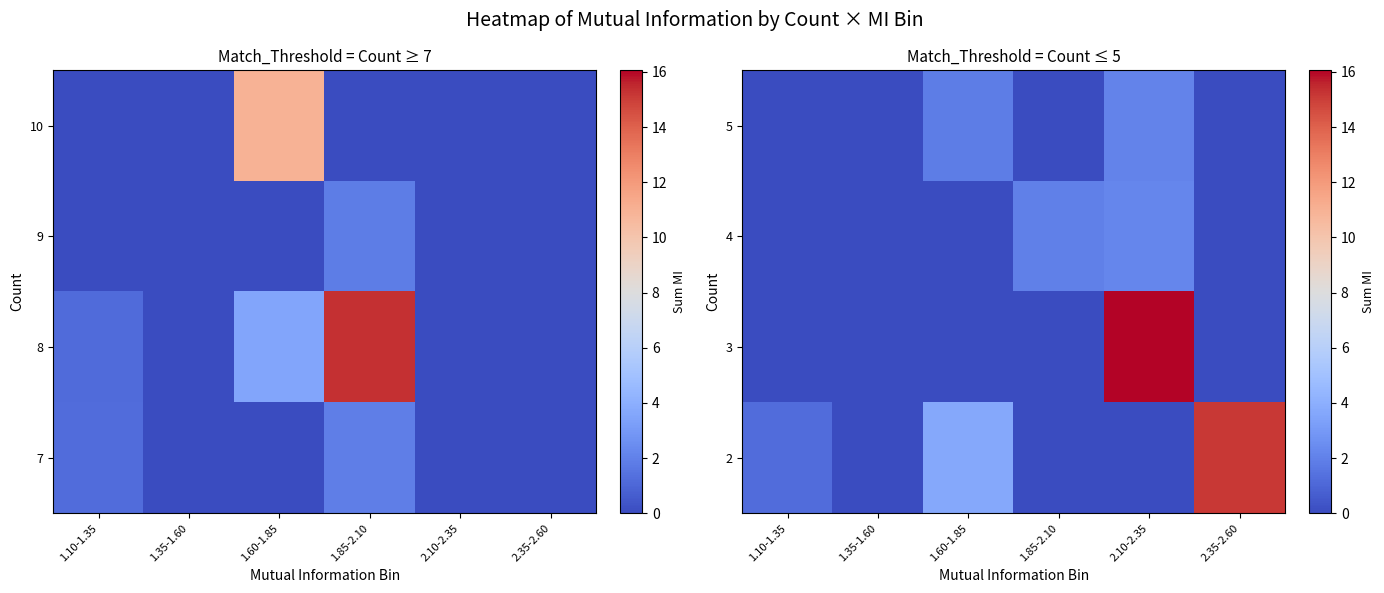

Which has a higher value, 2.10-2.35 or 1.60-1.85?

2.10-2.35